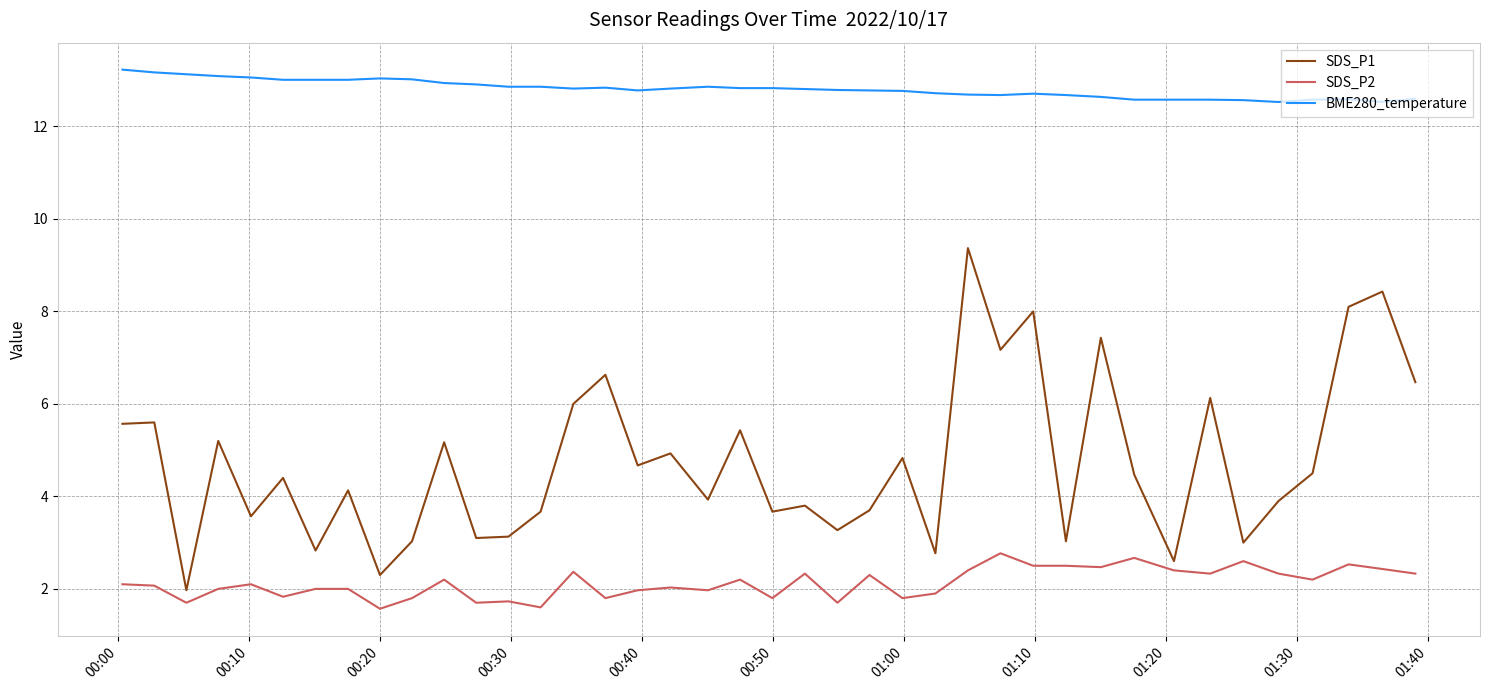

What is the maximum value shown in the chart?

13.2